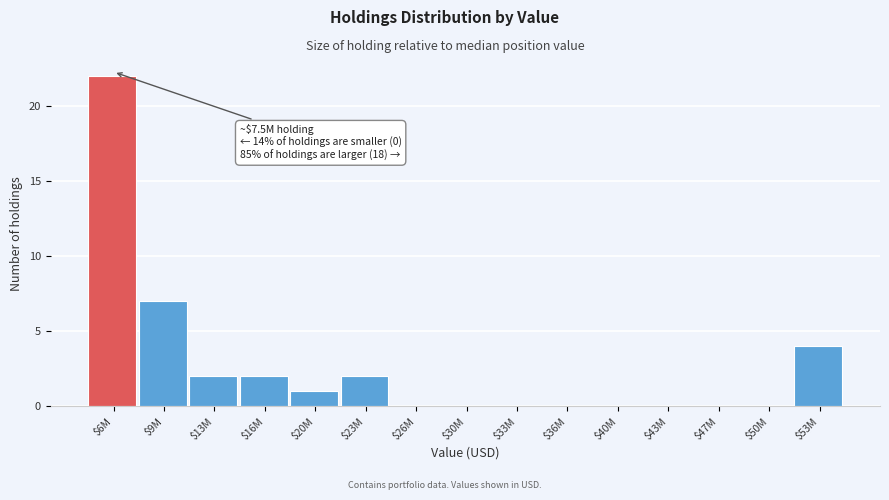

Is it true that the value at $33M is -14?

False